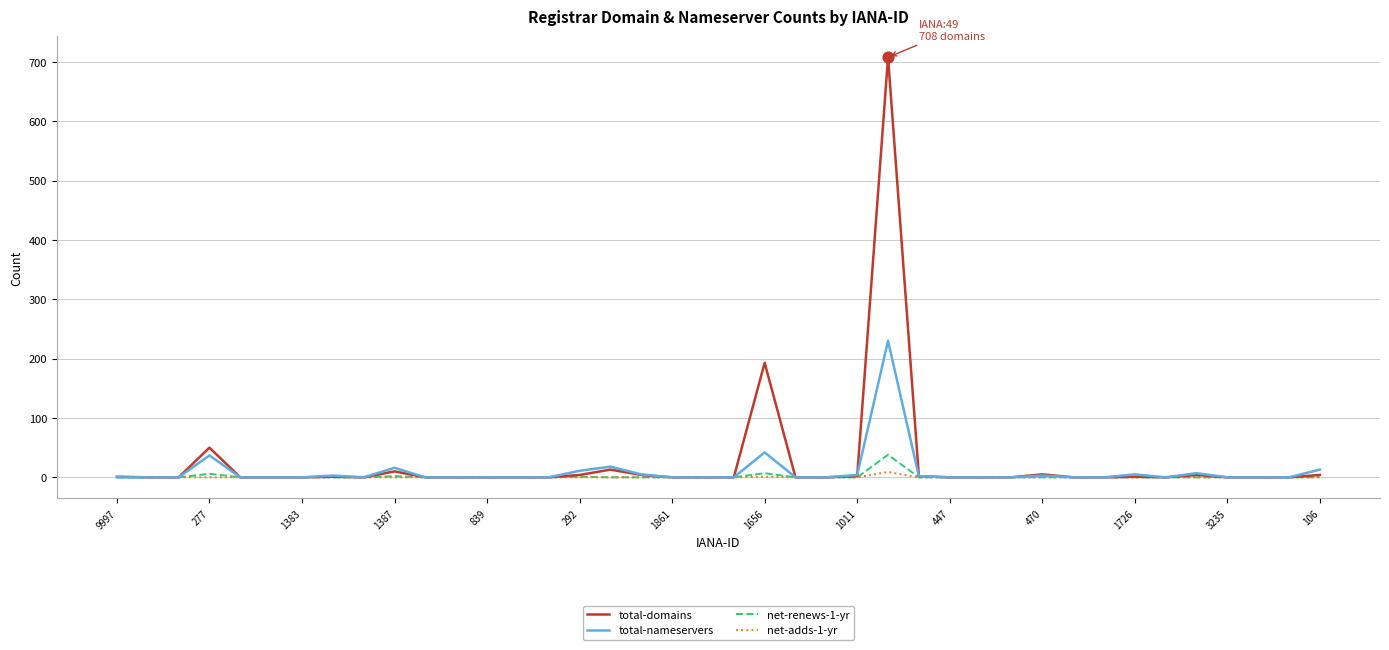

Which series has the largest total across all categories?

total-domains